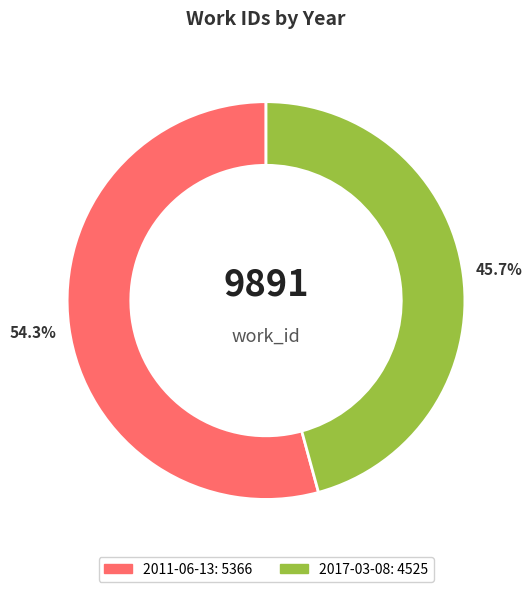

Does any single category account for the majority?

Yes